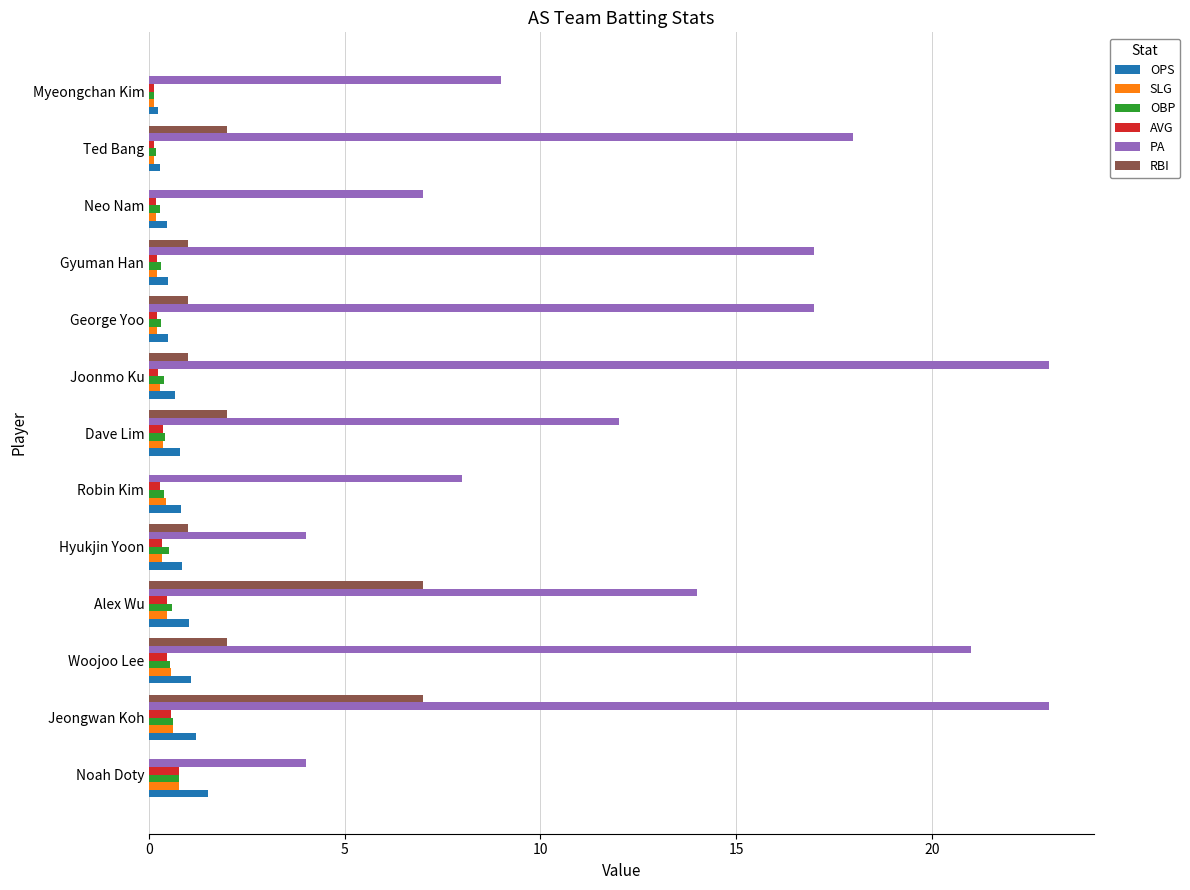

Which series changed the most between Gyuman Han and Myeongchan Kim?

PA